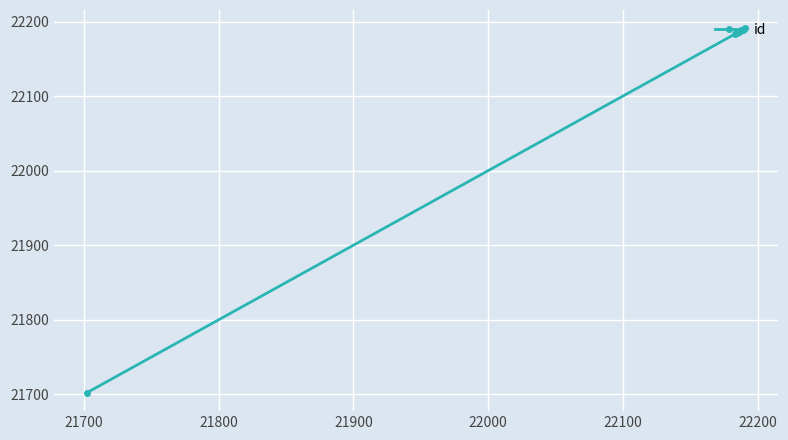

What is the difference between the second highest and minimum values?

488